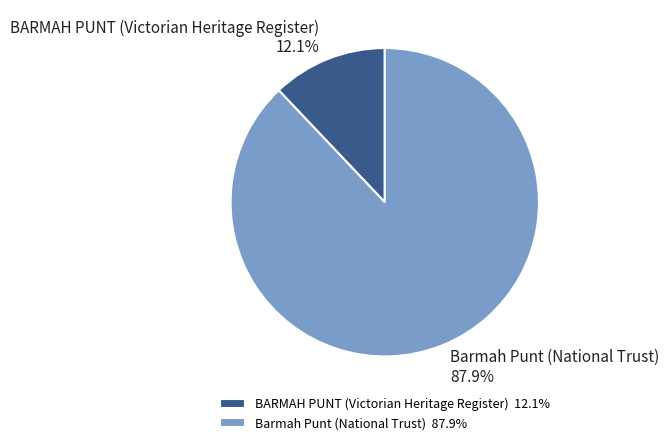

How many slices are in this pie chart?

2